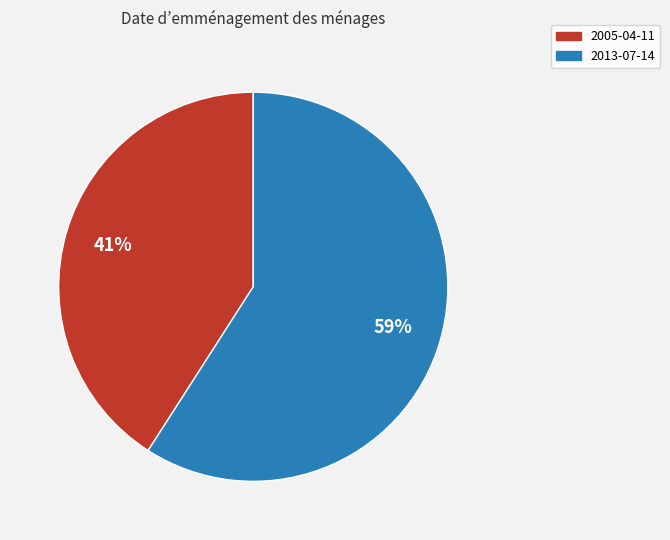

To the nearest percent, what is the combined percentage of 2005-04-11 and 2013-07-14?

100%